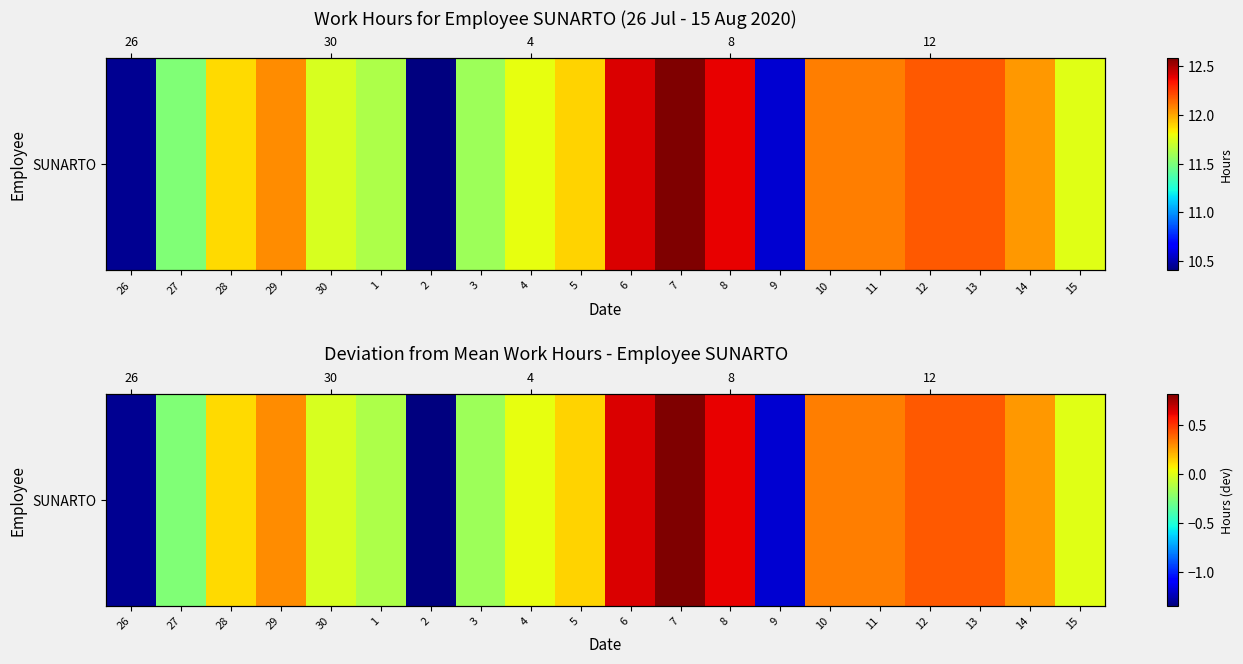

The value at 10 is 0.3. True or false?

True